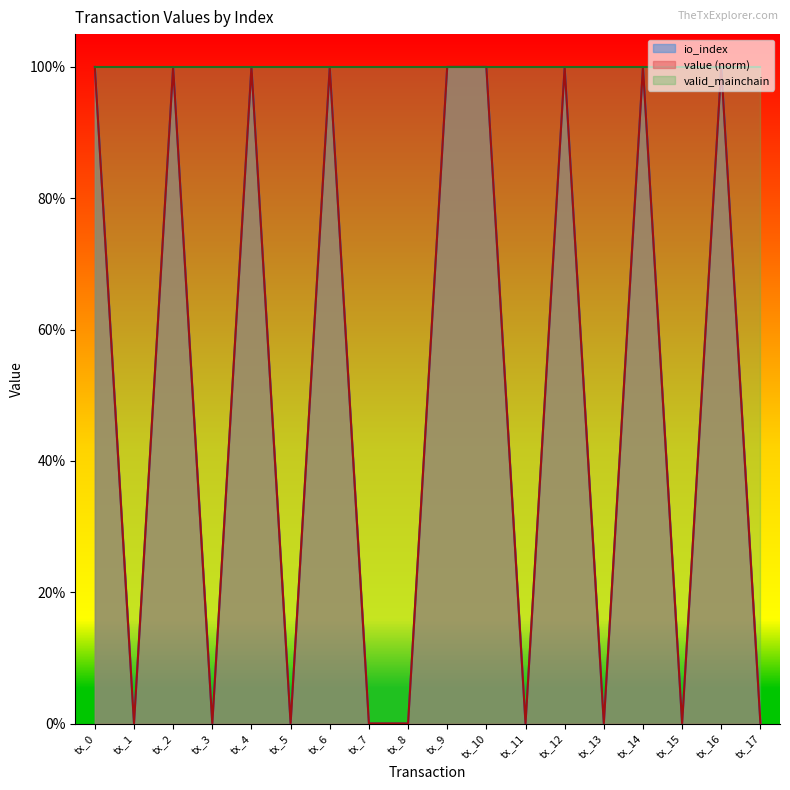

At how many categories does at least one series exceed 0?

18